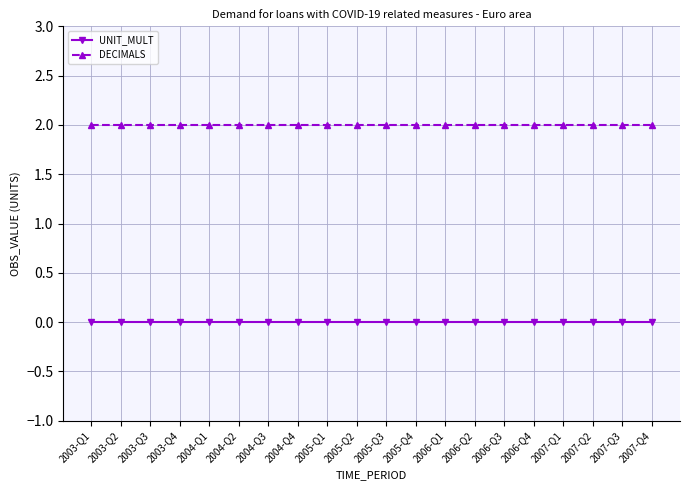

True or false: DECIMALS has a value of 2 at 2007-Q1.

True